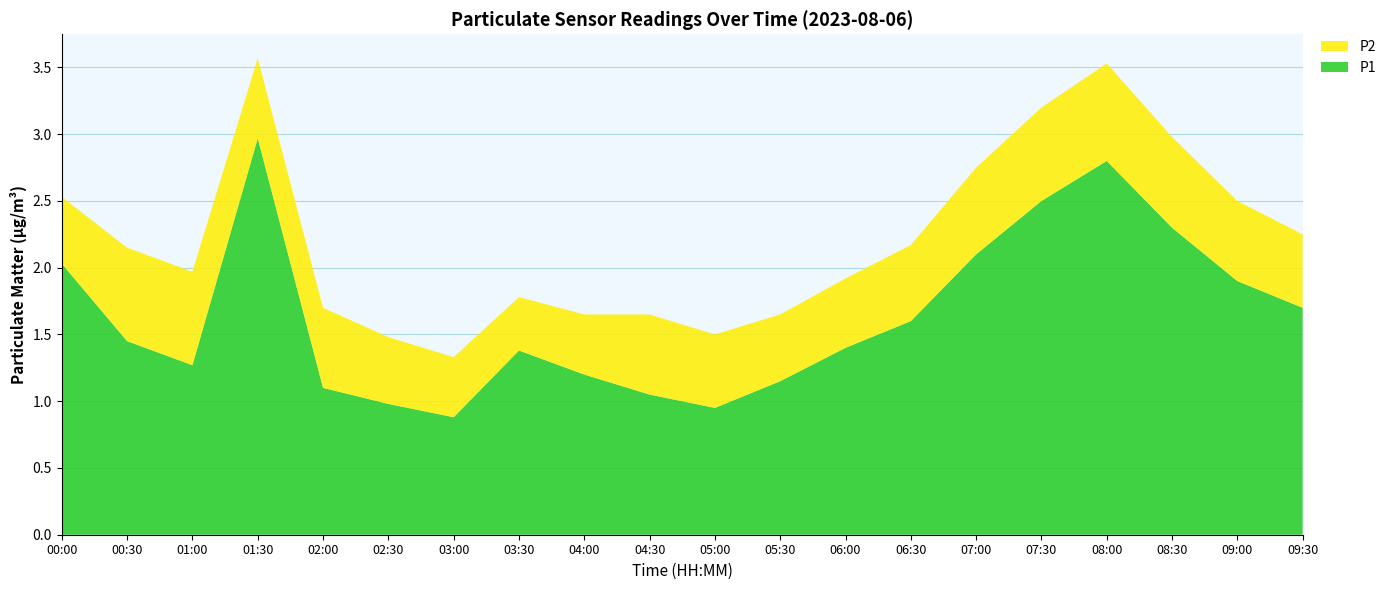

Reading right to left, what are all the values shown in this chart?

P1: 1.7	1.9	2.3	2.8	2.5	2.1	1.6	1.4	1.1	0.9	1.1	1.2	1.4	0.9	1.0	1.1	3.0	1.3	1.4	2.0
P2: 0.6	0.6	0.7	0.7	0.7	0.7	0.6	0.5	0.5	0.6	0.6	0.5	0.4	0.5	0.5	0.6	0.6	0.7	0.7	0.5